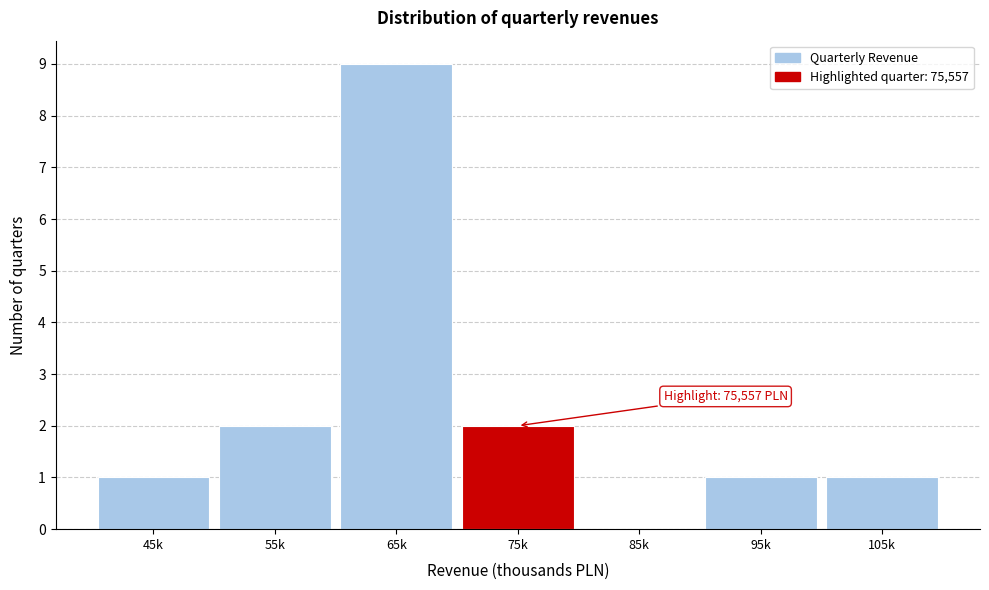

Reading left to right, what are all the values shown in this chart?

45k=1	55k=2	65k=9	75k=2	85k=0	95k=1	105k=1